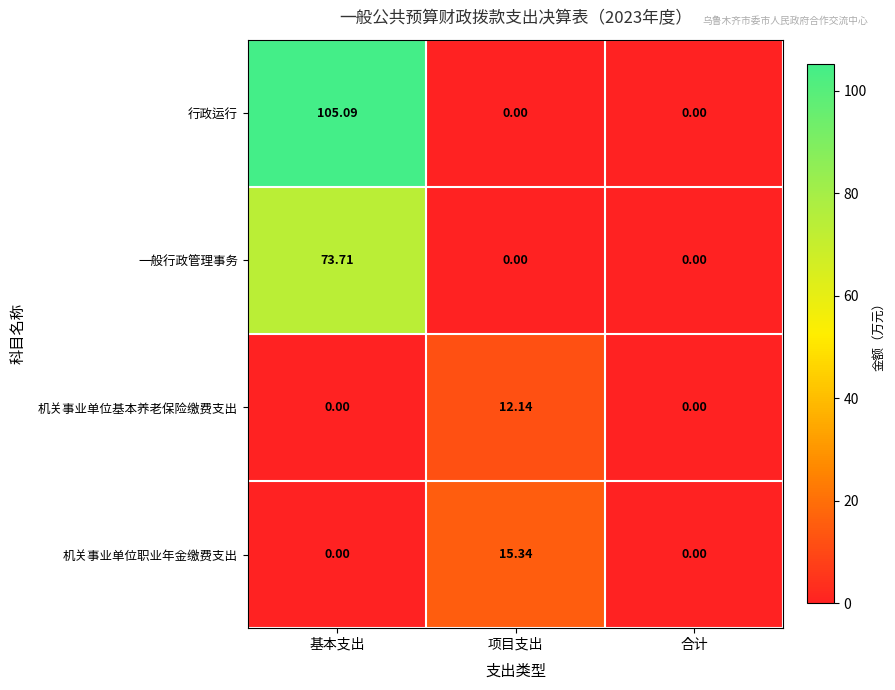

At which label does 机关事业单位基本养老保险缴费支出 reach its peak?

项目支出